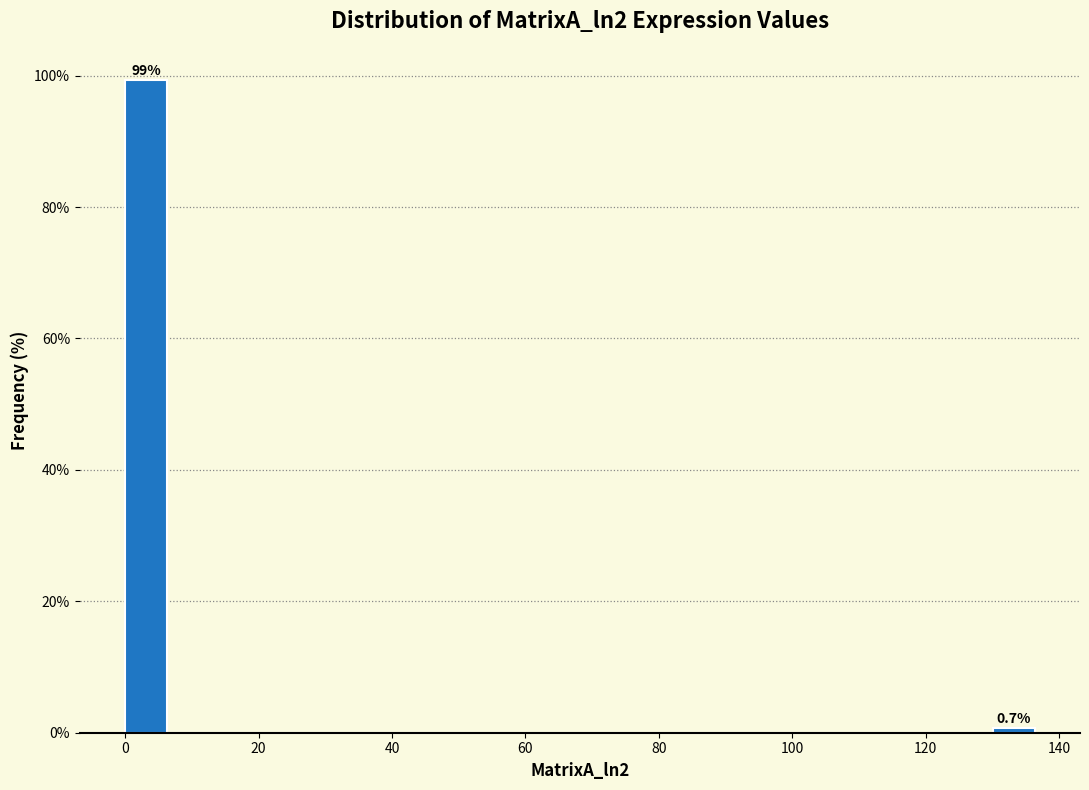

Around what value on the x-axis is the tallest bar? Give the approximate position of its centre, as read against the axis.

4